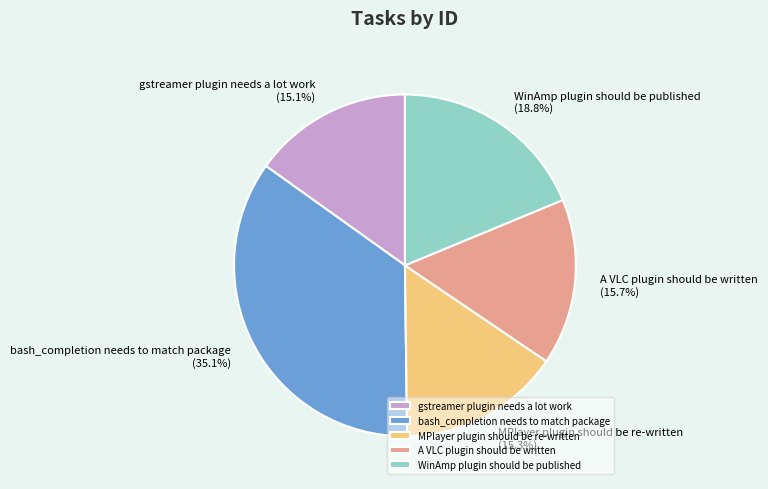

Which has a higher value, bash_completion needs to match package or A VLC plugin should be written?

bash_completion needs to match package